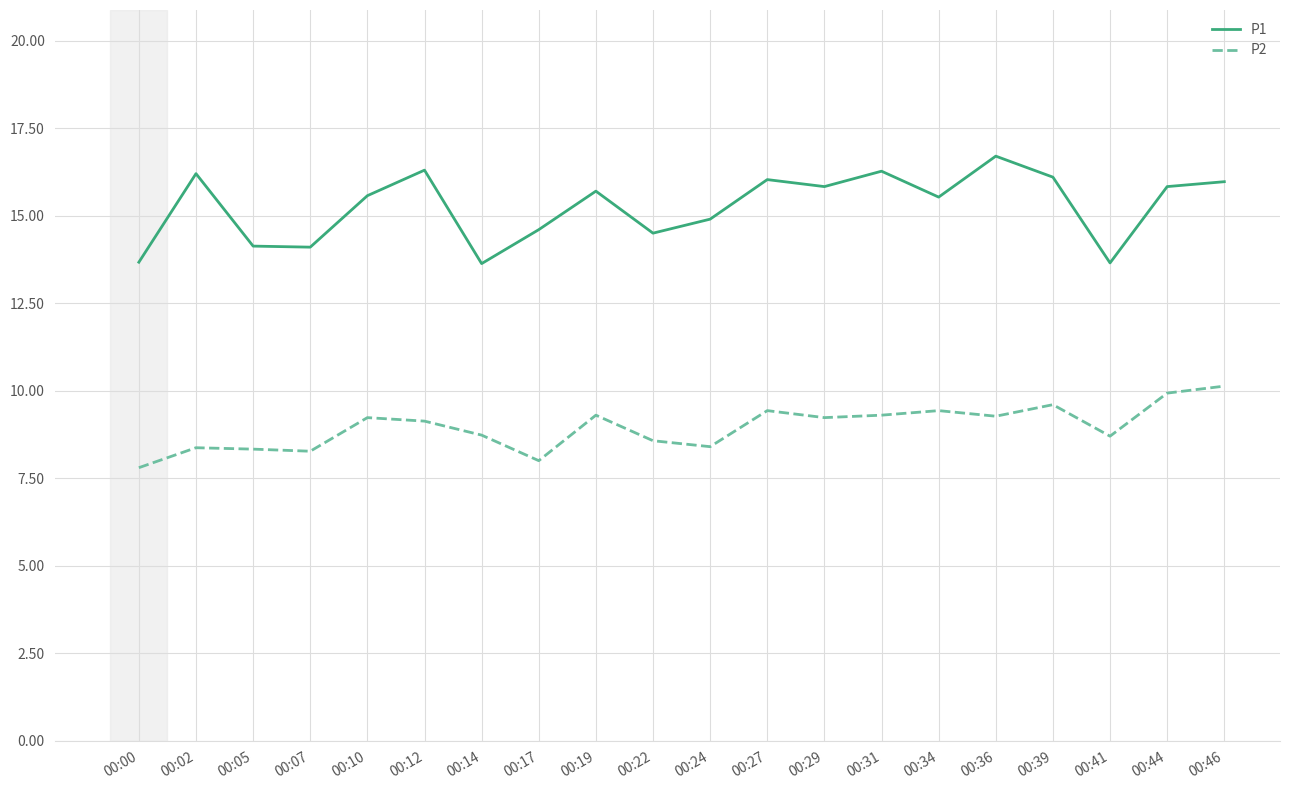

The P1 series shows 4.4 at 00:02. True or false?

False